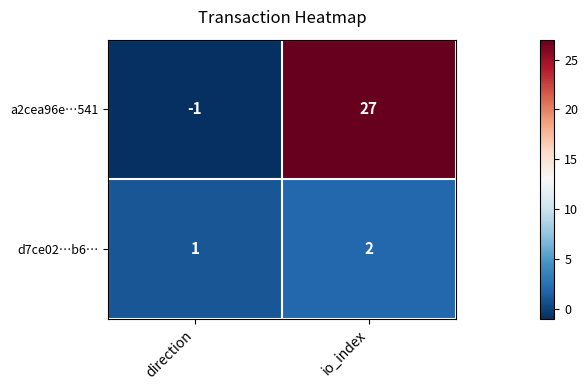

Which series has the largest range (max minus min)?

a2cea96e…541